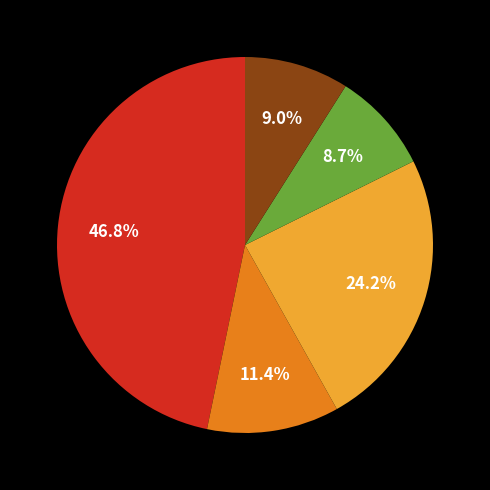

How many slices are in this pie chart?

5